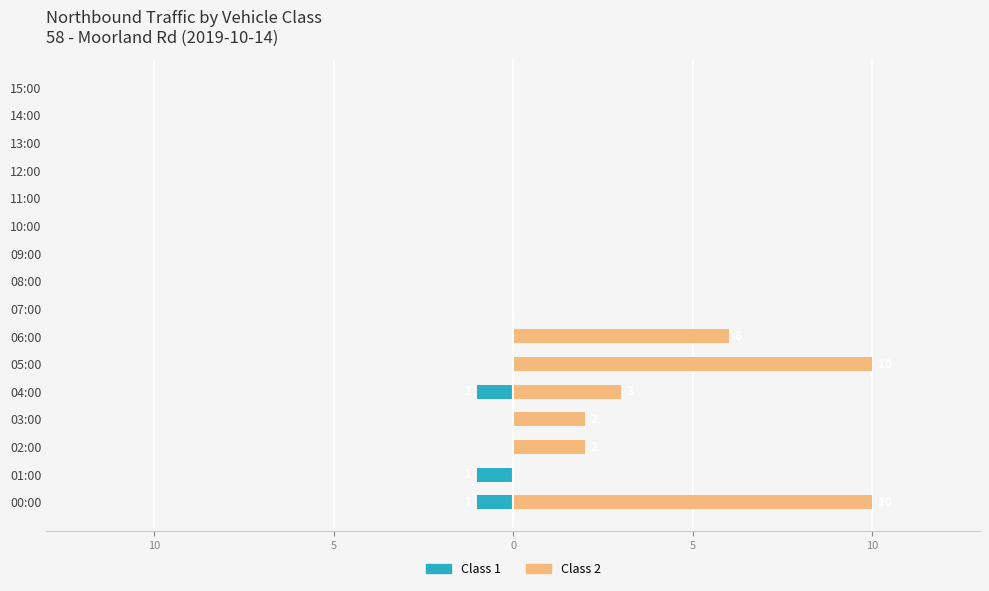

What is the lowest value of the Class 1 (Northbound) series?

-1